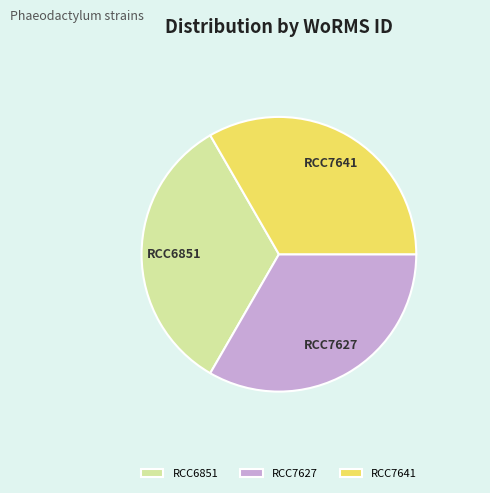

Combined, do RCC7641 and RCC6851 account for over 50%?

Yes